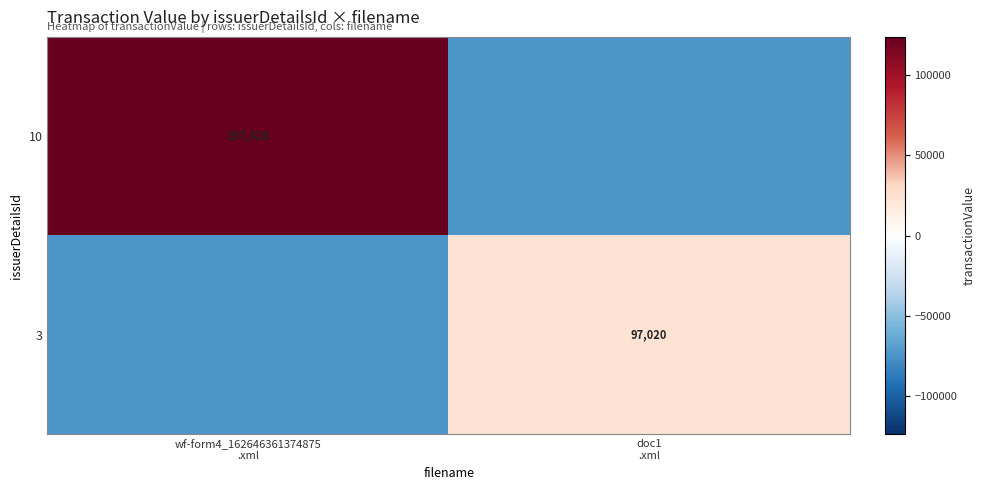

At which label does 3 reach its peak?

doc1 .xml